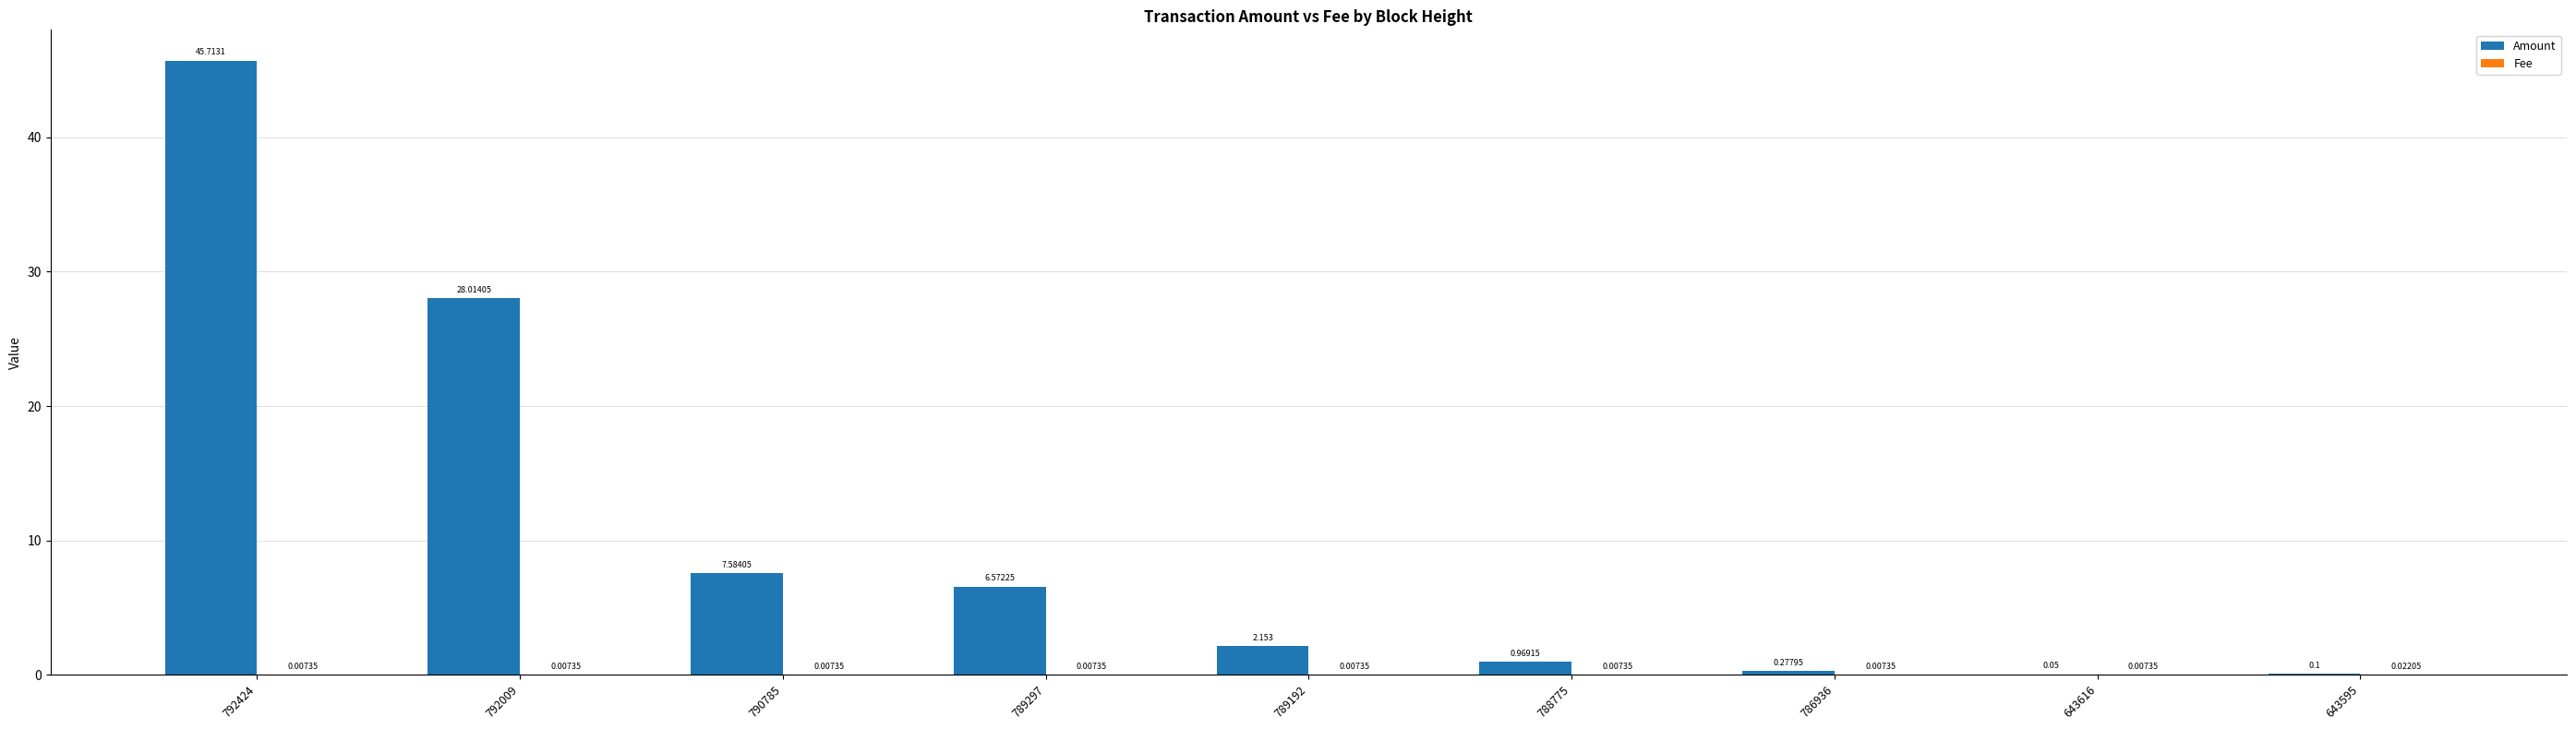

At which category does the chart reach its peak across all series?

792424